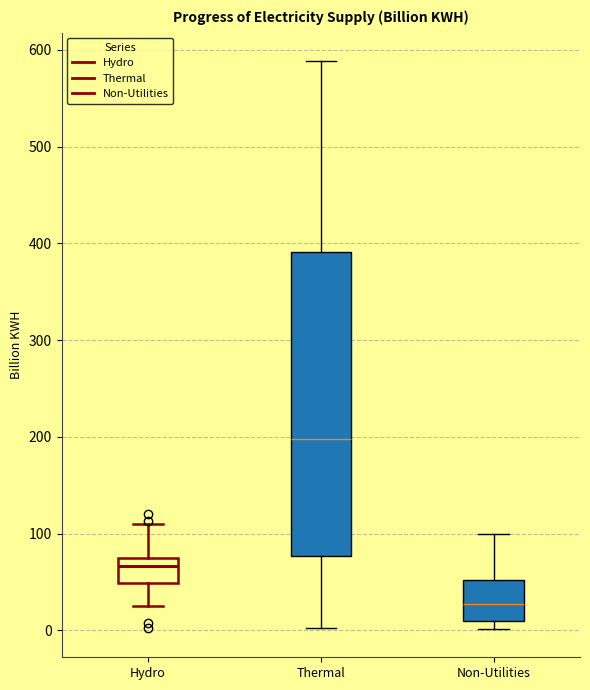

Reading left to right, read every box against the y-axis: the position of its median line, the range the box covers, and the ends of its whiskers. The values are not printed on the chart, so give them approximately, as read against the axis.

Hydro: median 70 (just below the box's upper edge), box 50 to 70, whiskers 30 to 110
Thermal: median 200, box 80 to 390, whiskers 0 to 590
Non-Utilities: median 30, box 10 to 50, whiskers 0 to 100